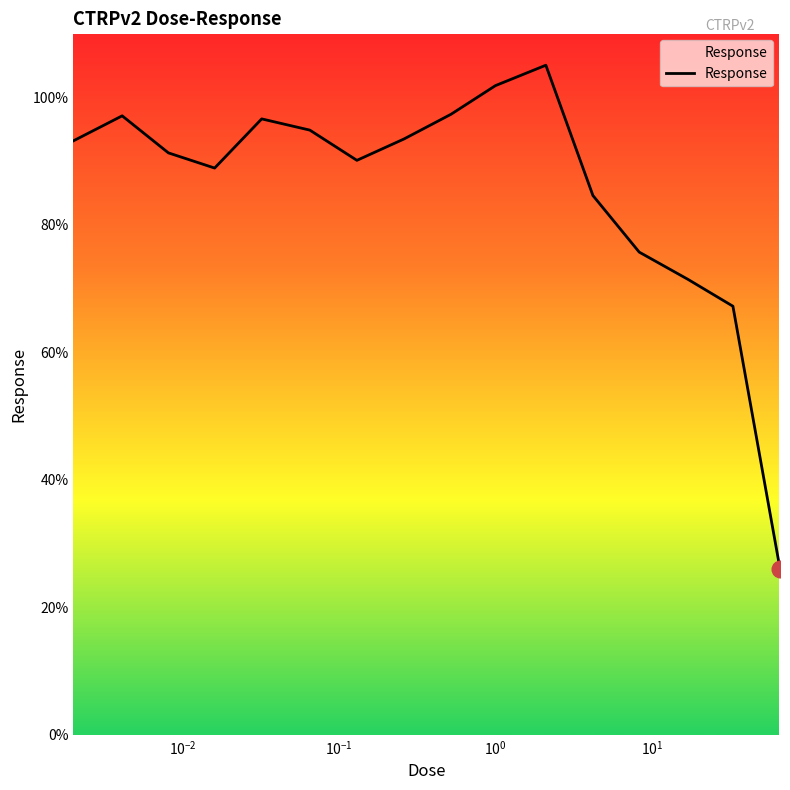

What is the smallest value displayed?

26.0